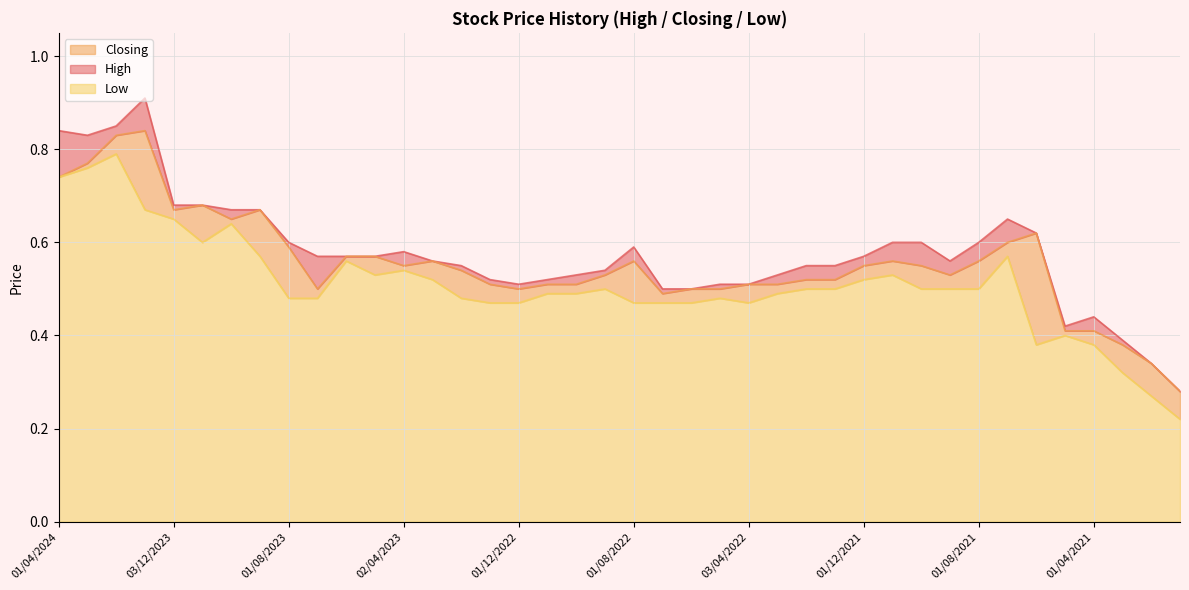

The Low series shows 0.2 at 03/07/2022. True or false?

False